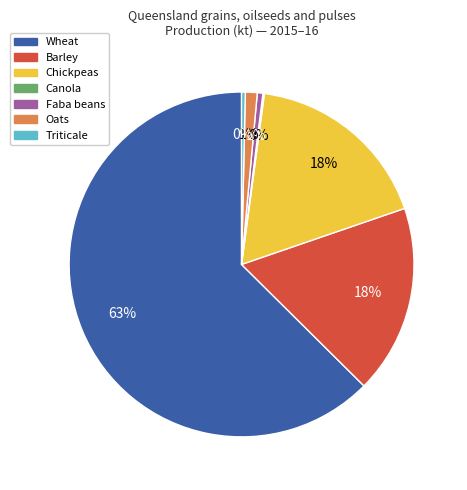

To the nearest percent, what is the difference between the Chickpeas and Faba beans slice percentages?

17%